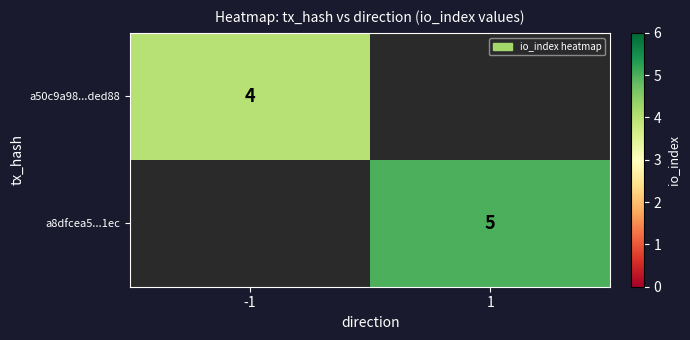

Is the value of a8dfcea5...1ec at 1 greater than the value of a50c9a98...ded88 at -1?

Yes